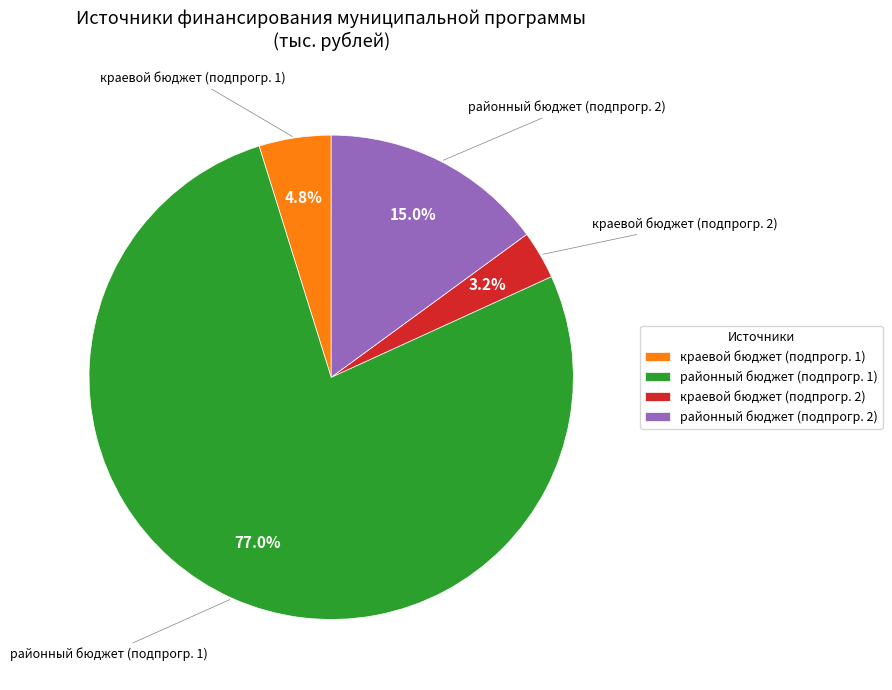

How many segments does this pie chart have?

4